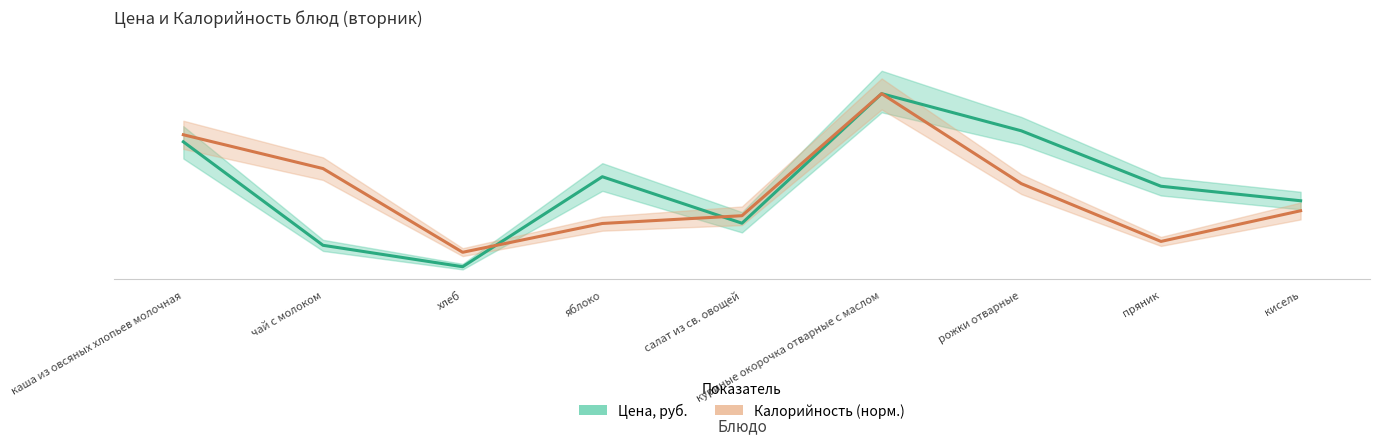

Does the chart have visible grid lines?

No